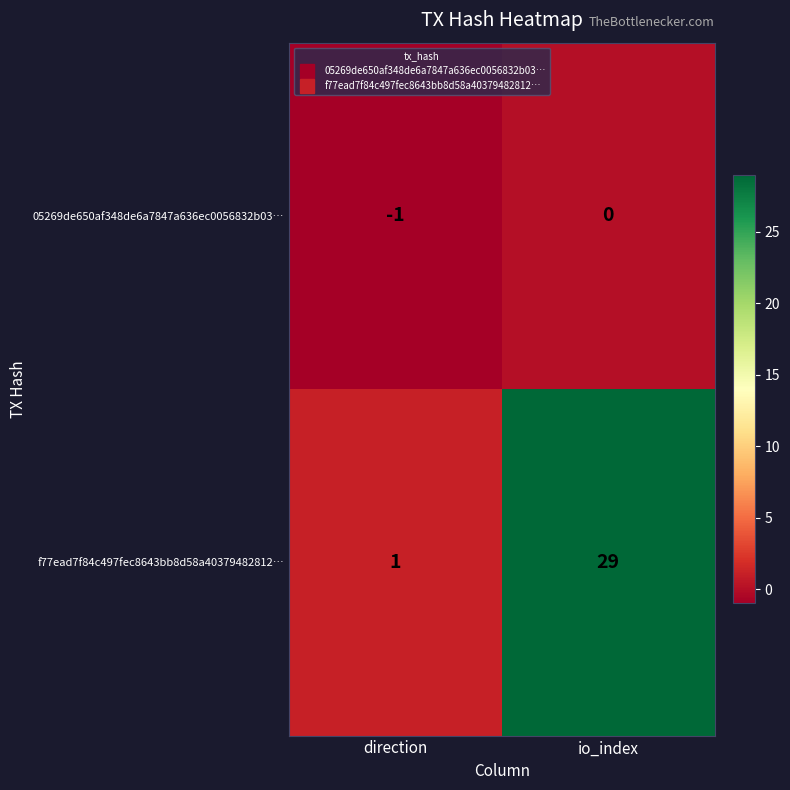

What is the difference between the highest and lowest values at direction?

2